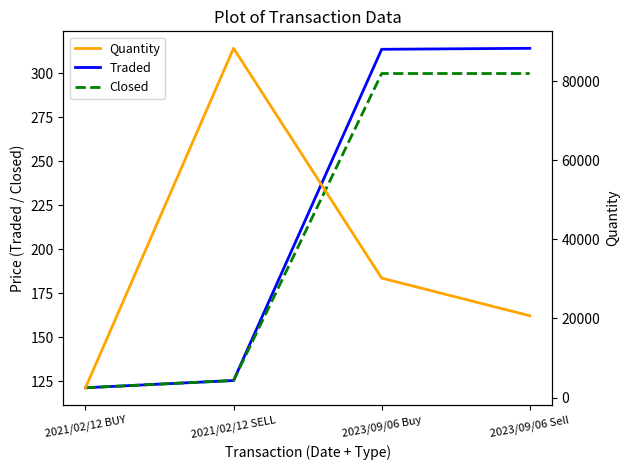

What is the label of the 2nd point from the right?

2023/09/06 Buy